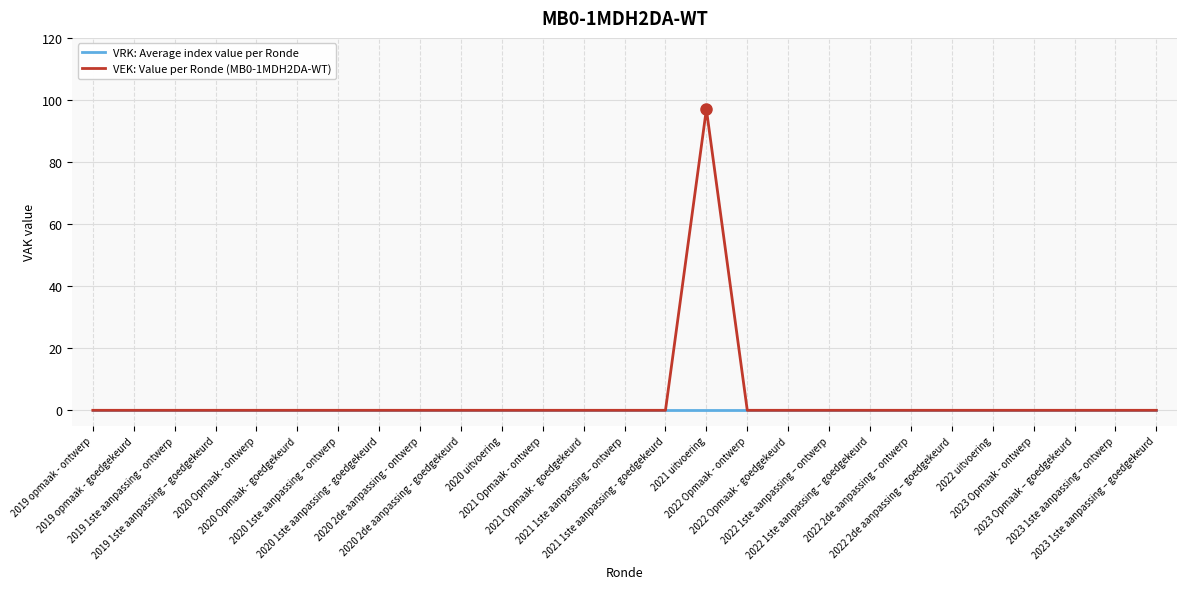

What is the maximum value shown in the chart?

97